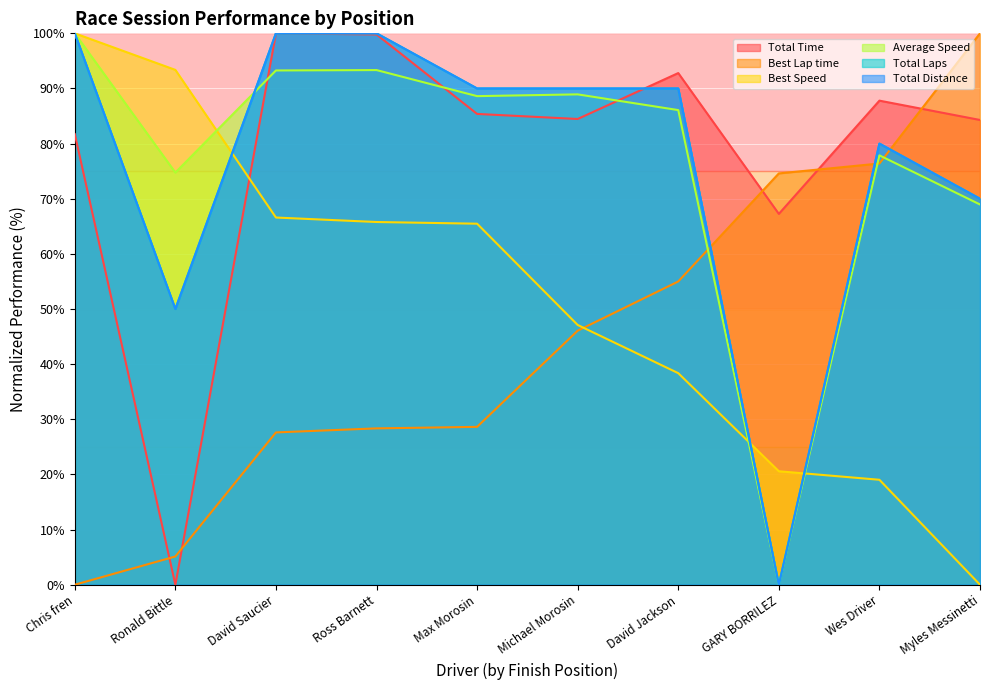

What is the average value of the Total Time series?

78.4